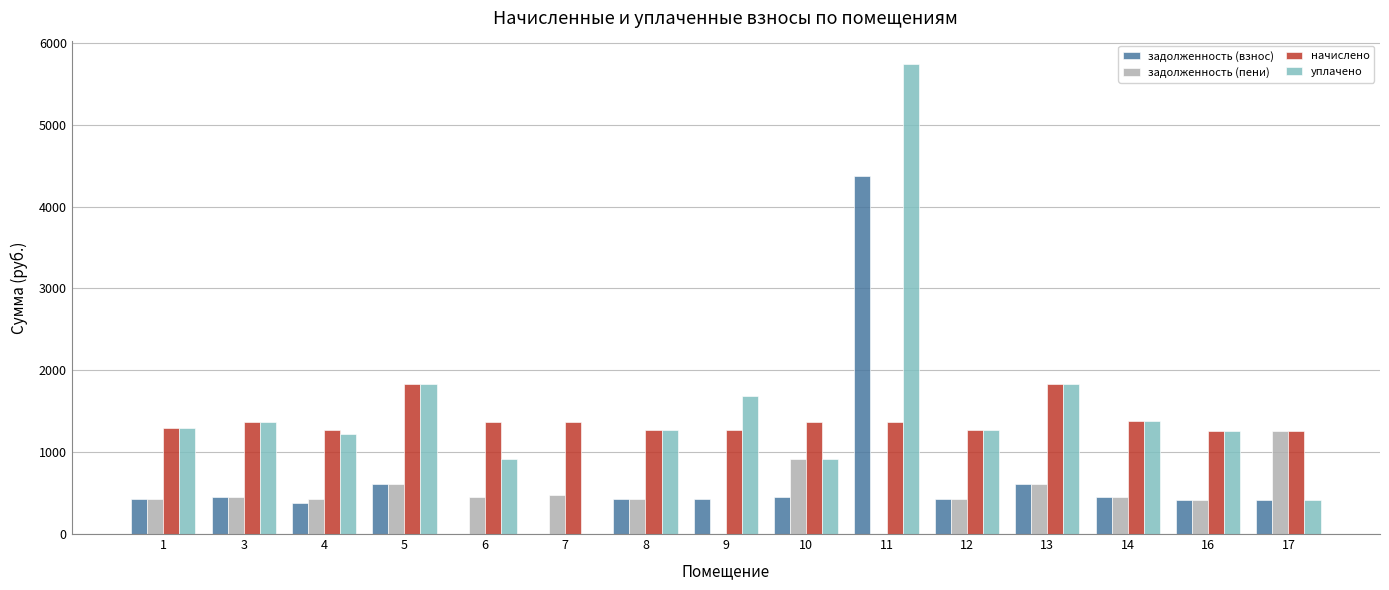

What is the average value of the начислено series?

1385.1